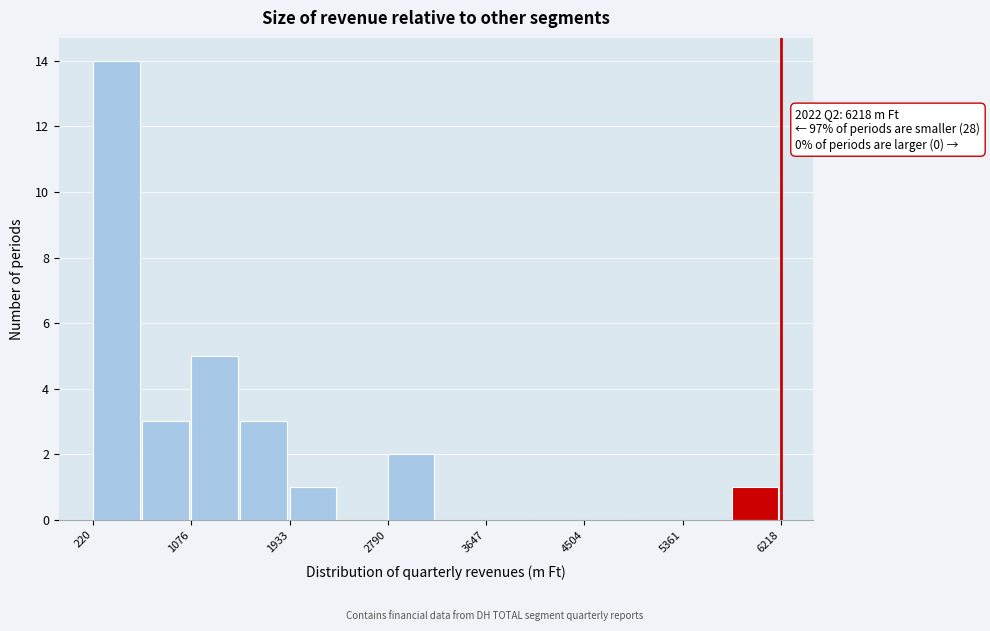

Over which range of the x-axis is the bar tallest?

200 to 600